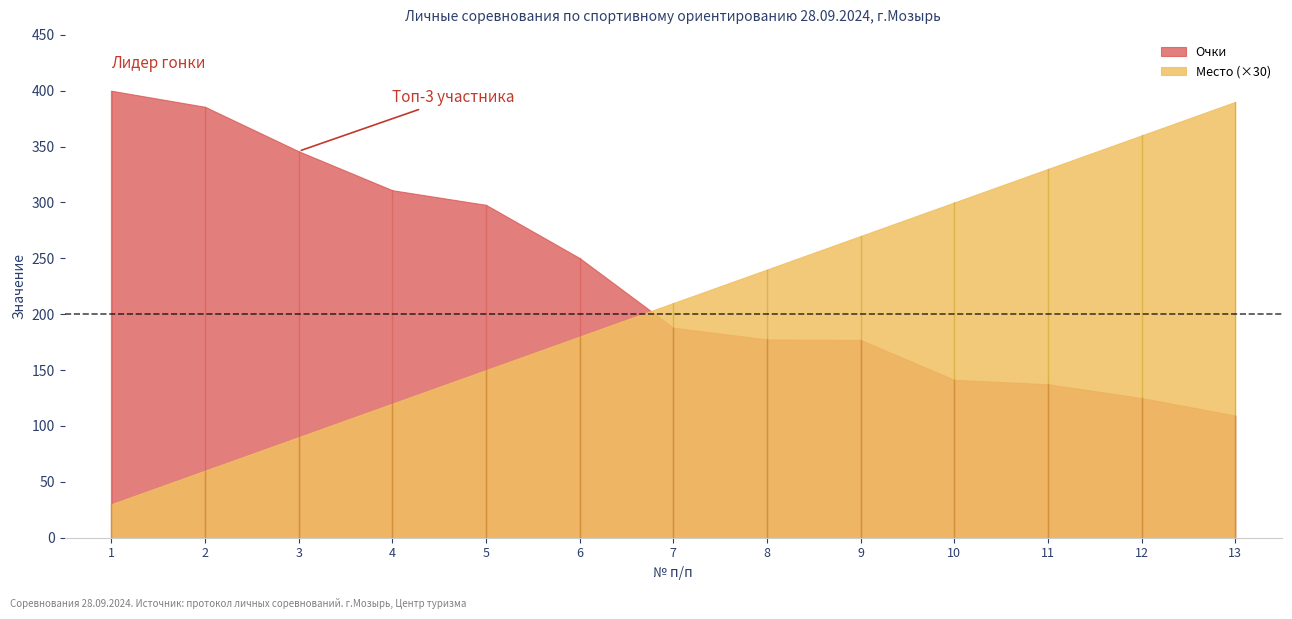

True or false: Очки has a value of 137.3 at 11.

True